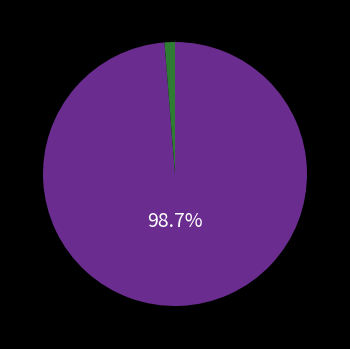

Does any single category account for the majority?

Yes